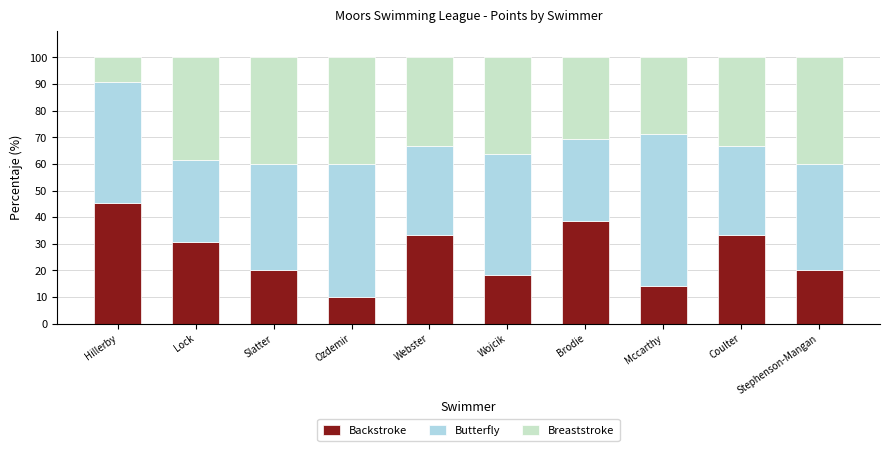

What is the total value across all series at Wojcik?

100.0